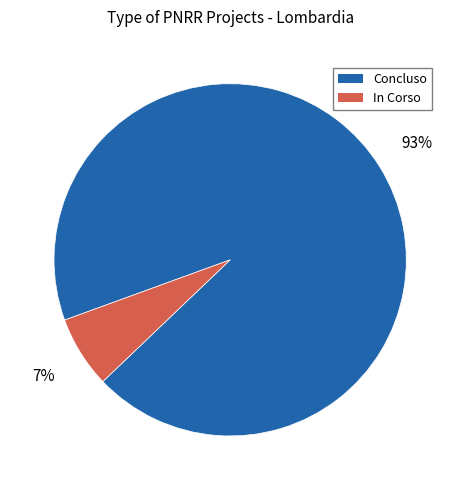

The In Corso slice represents 21% of the pie. True or false?

False